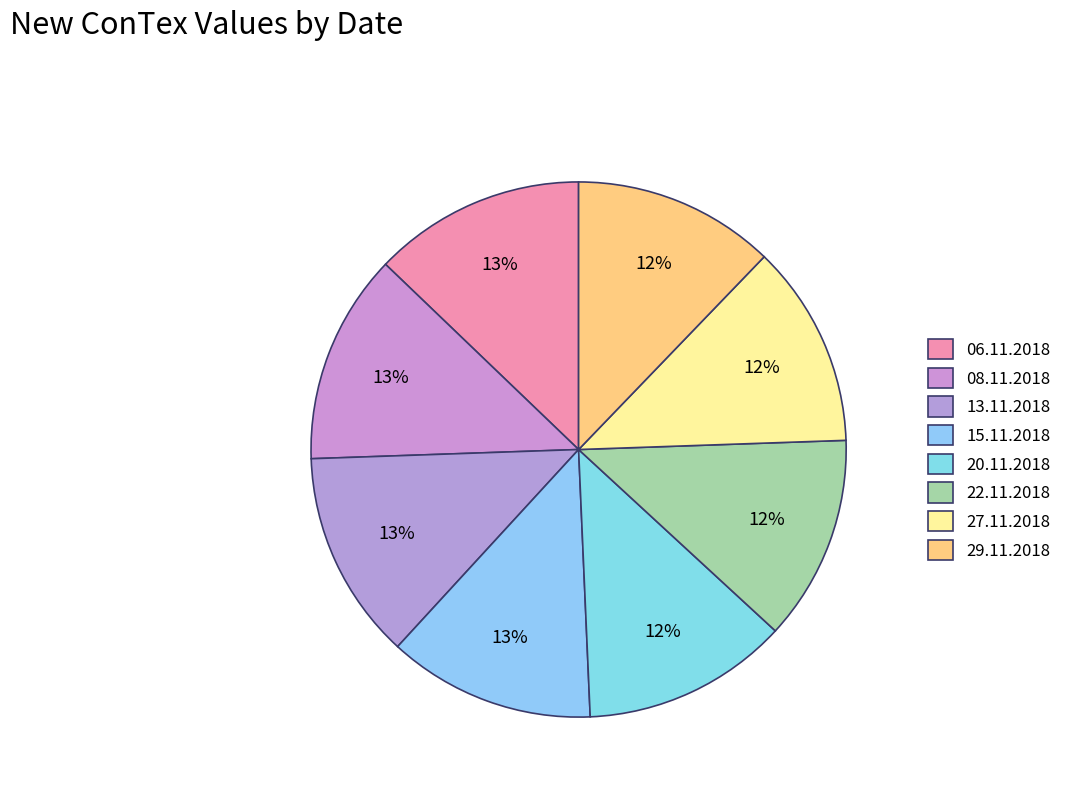

How much of the chart is everything except 15.11.2018?

87.5%